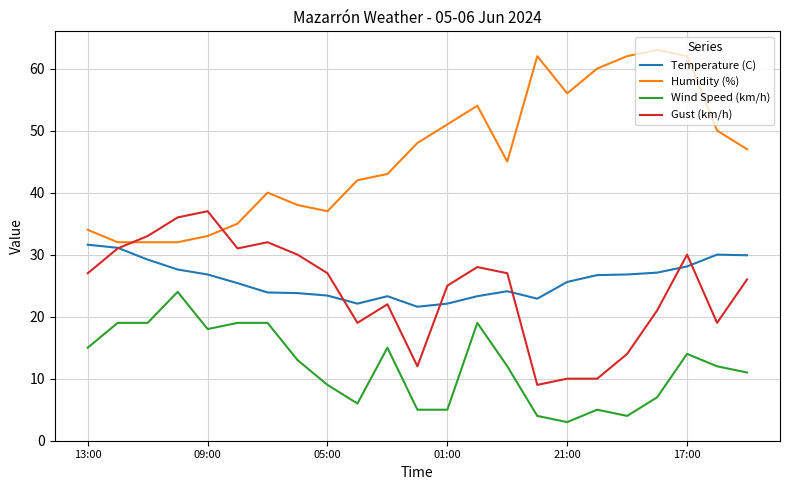

What is the maximum value for Humidity (%)?

63.0